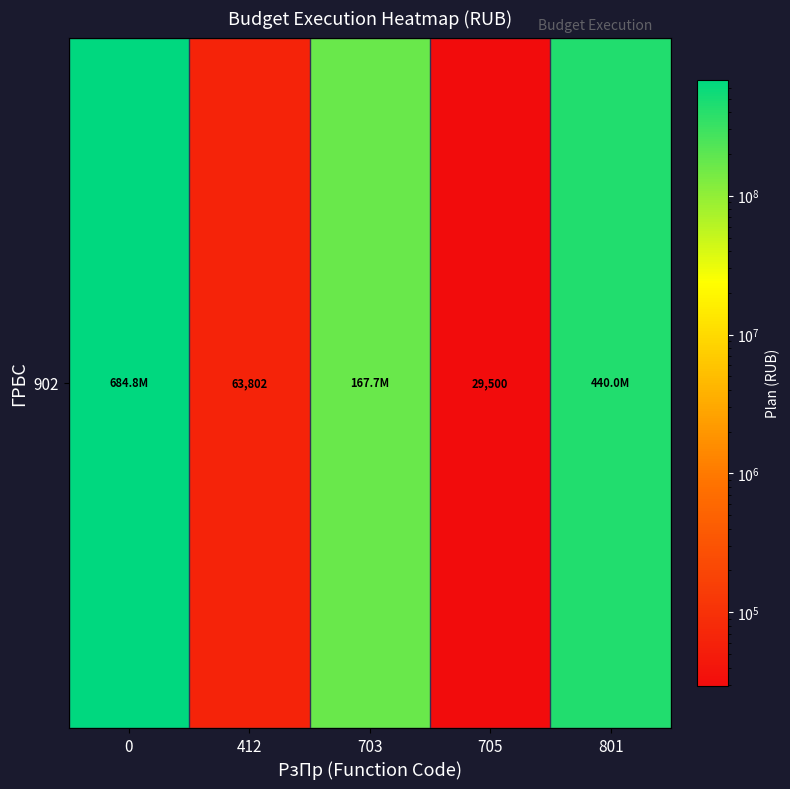

Count the number of categories in the chart.

5